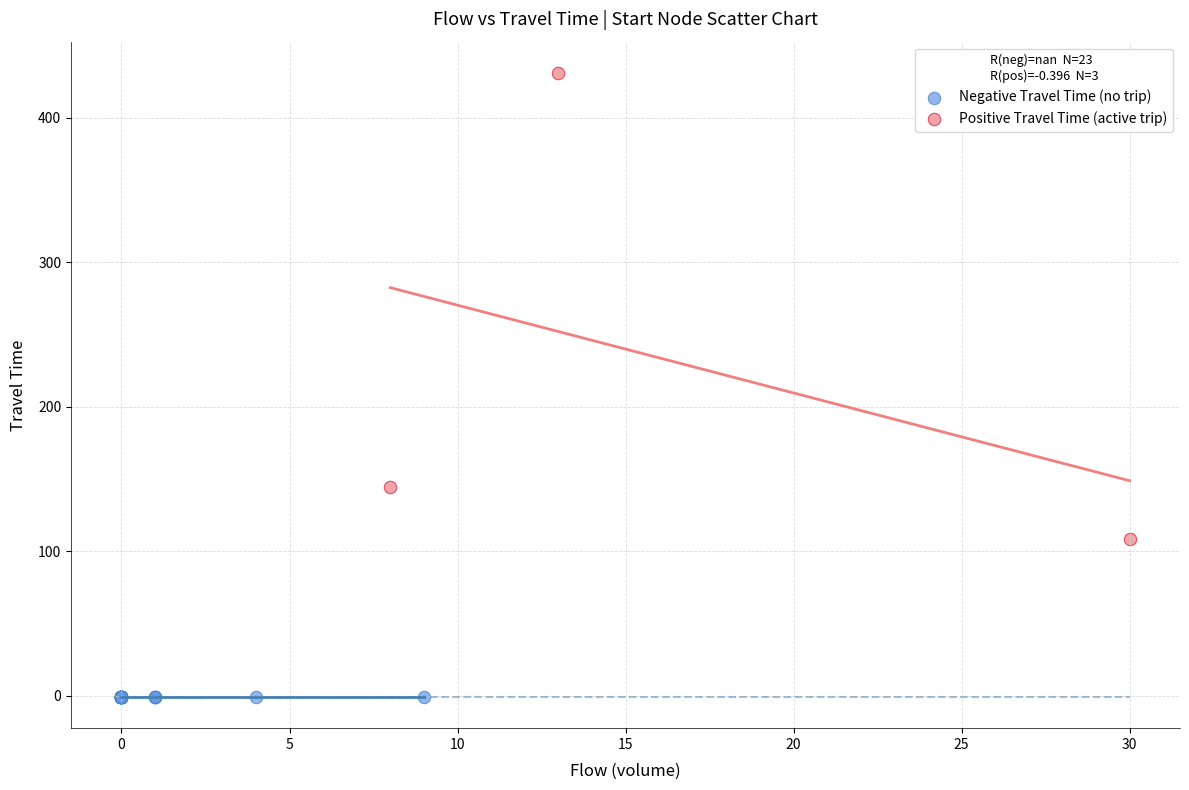

Which series contains the lowest Y value?

Negative Travel Time (no trip)